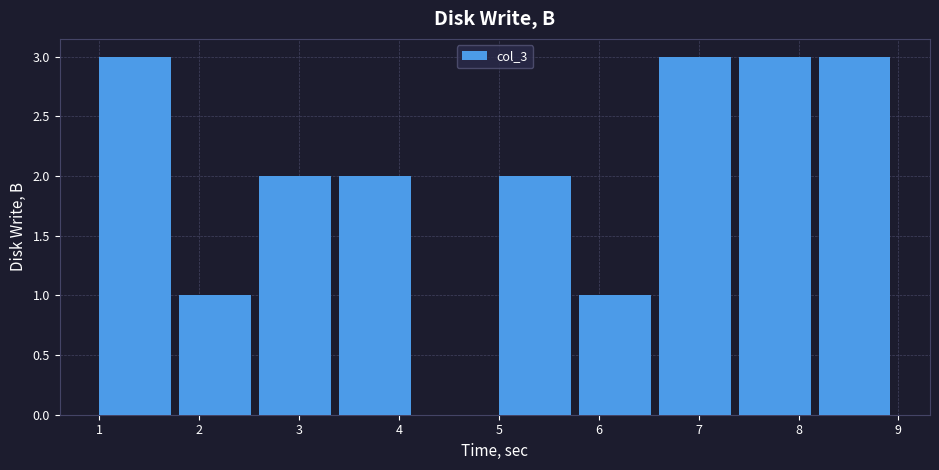

What is the height of the bar covering 5.0 to 5.8 on the x-axis? The values are not printed on the chart, so give them approximately, as read against the axis.

2